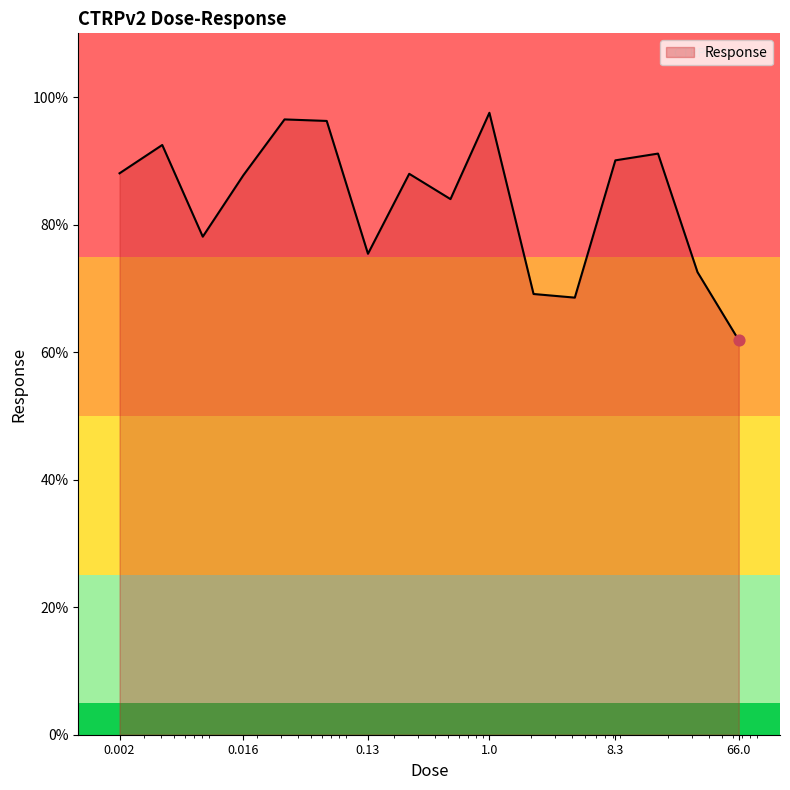

What is the maximum value shown in the chart?

97.5